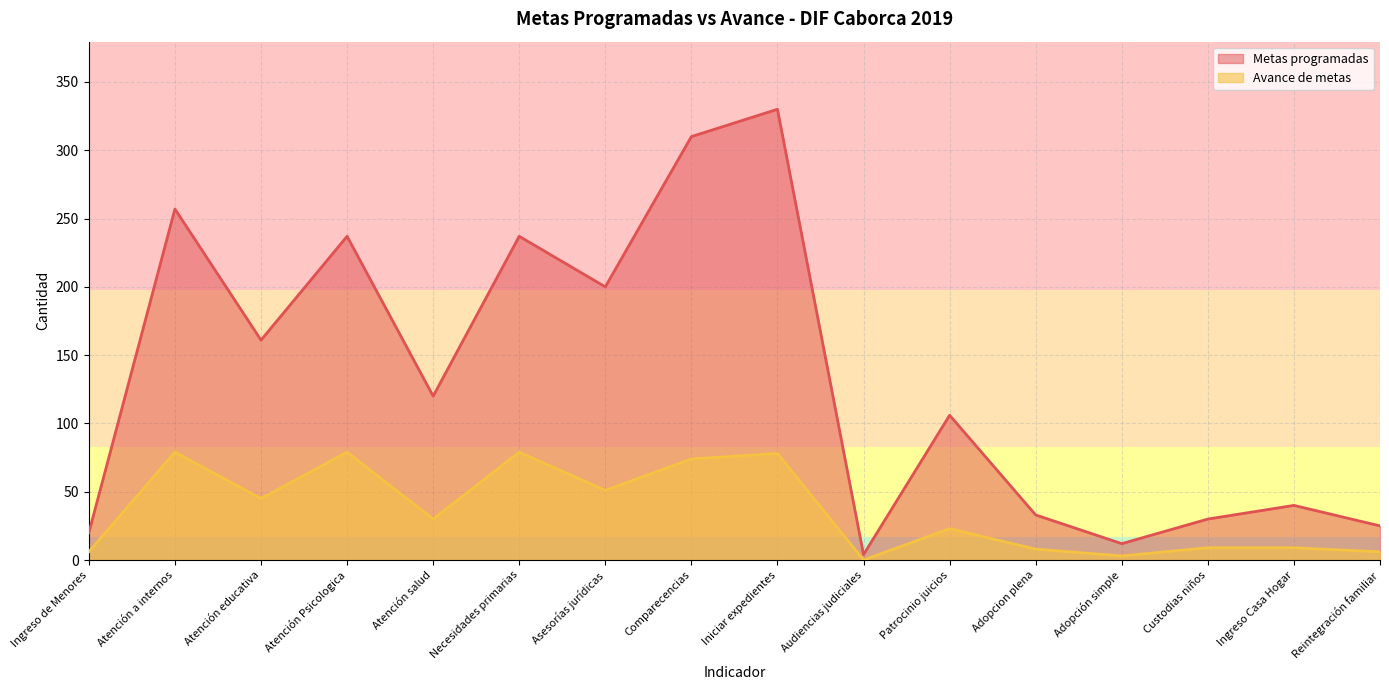

List the series in order of their overall mean, highest first.

Metas programadas, Avance de metas